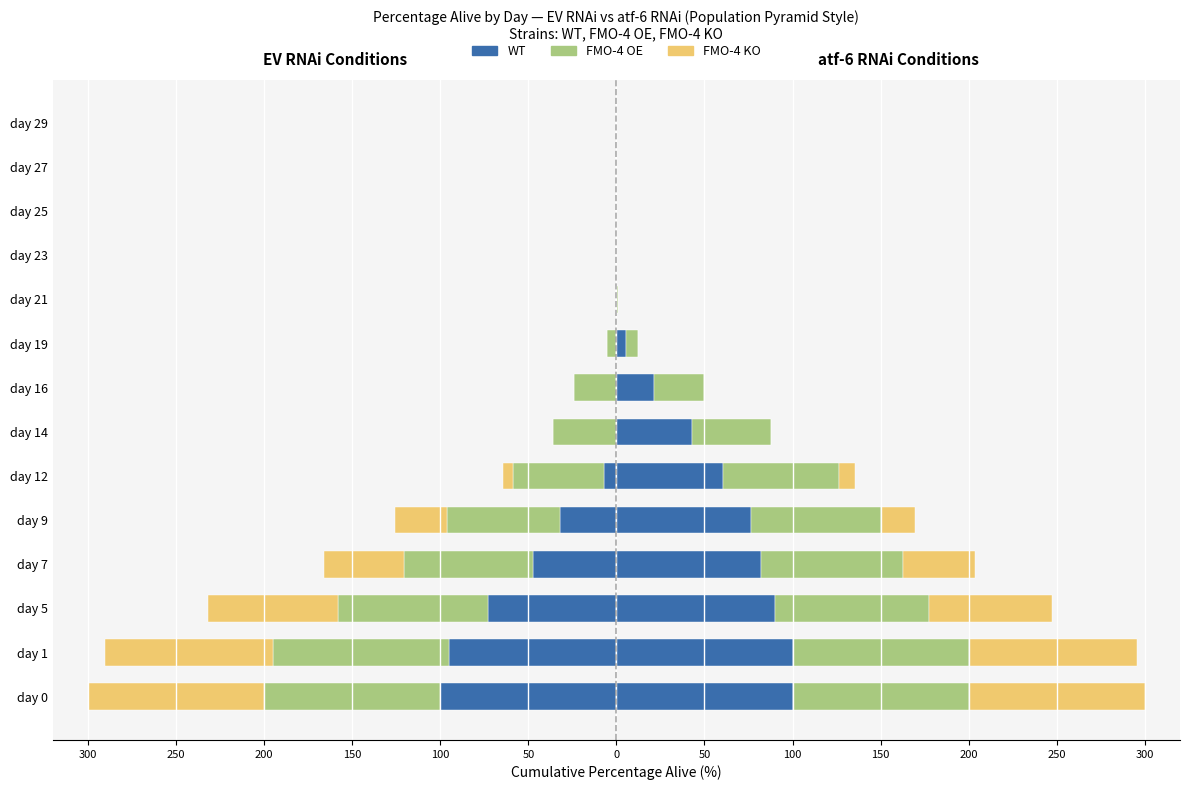

What is the value of the WT; EV RNAi bar at the 10th from the left?

-47.5